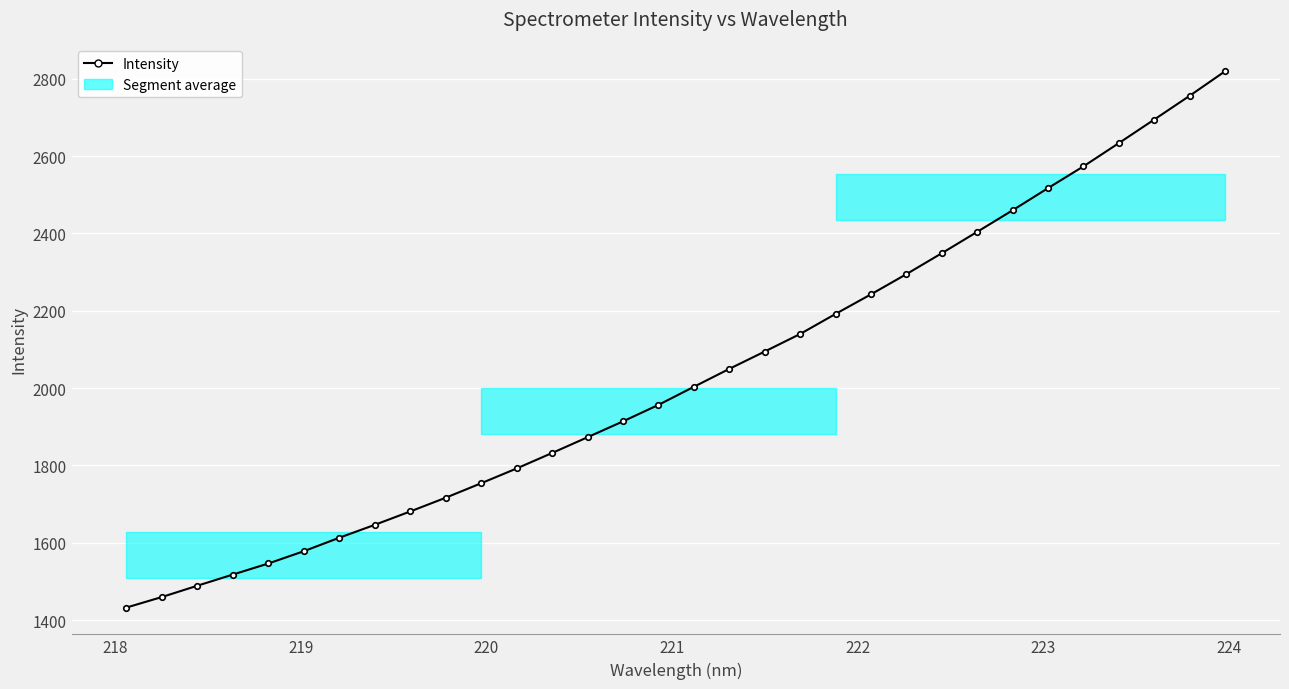

What is the average value?

2032.1